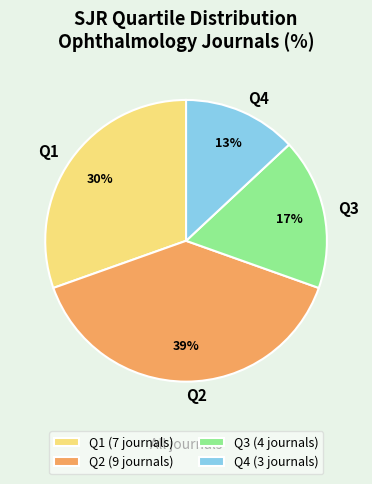

To the nearest percent, what portion does Q3 represent?

17%